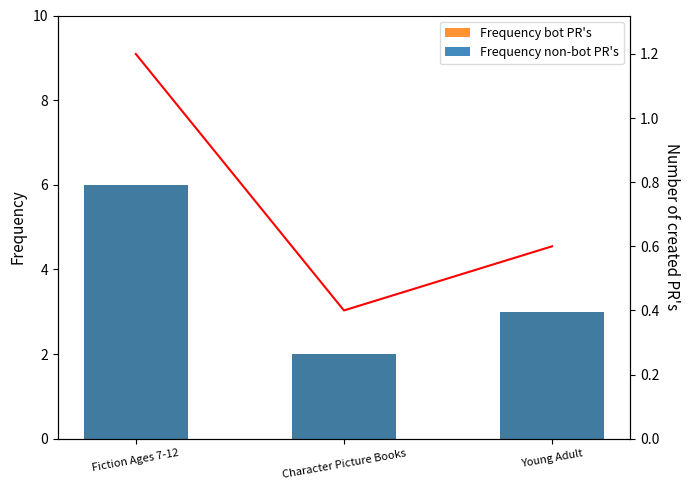

Between Character Picture Books and Young Adult, which is larger?

Young Adult